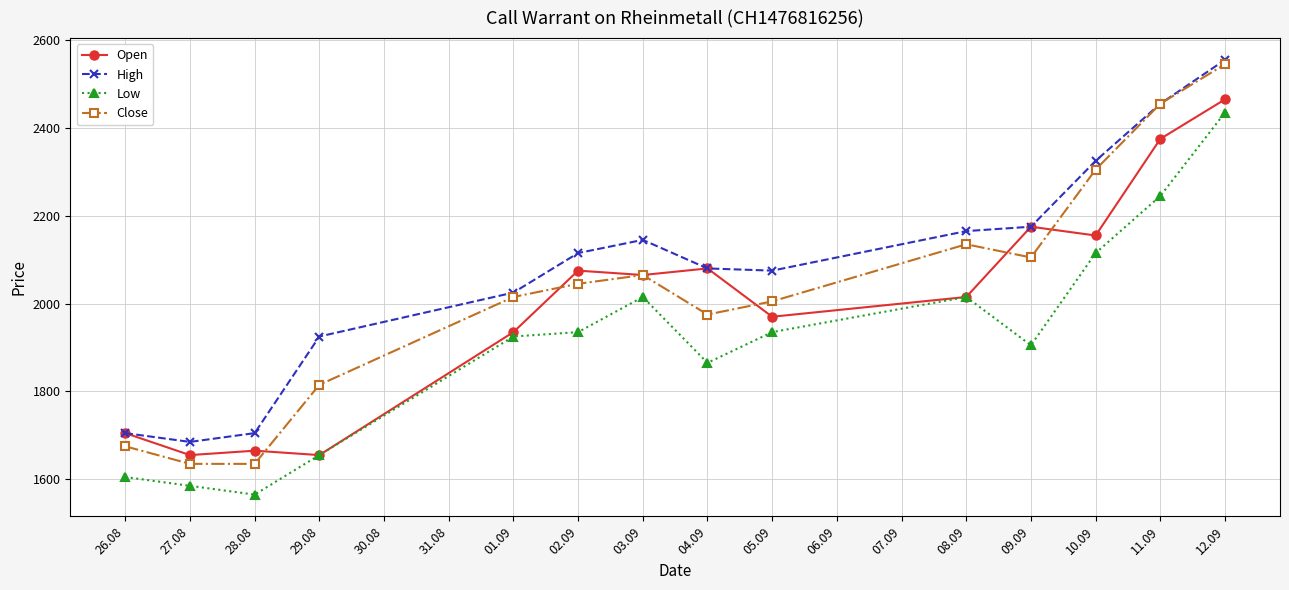

True or false: Low has a value of 2964 at 29.08.

False